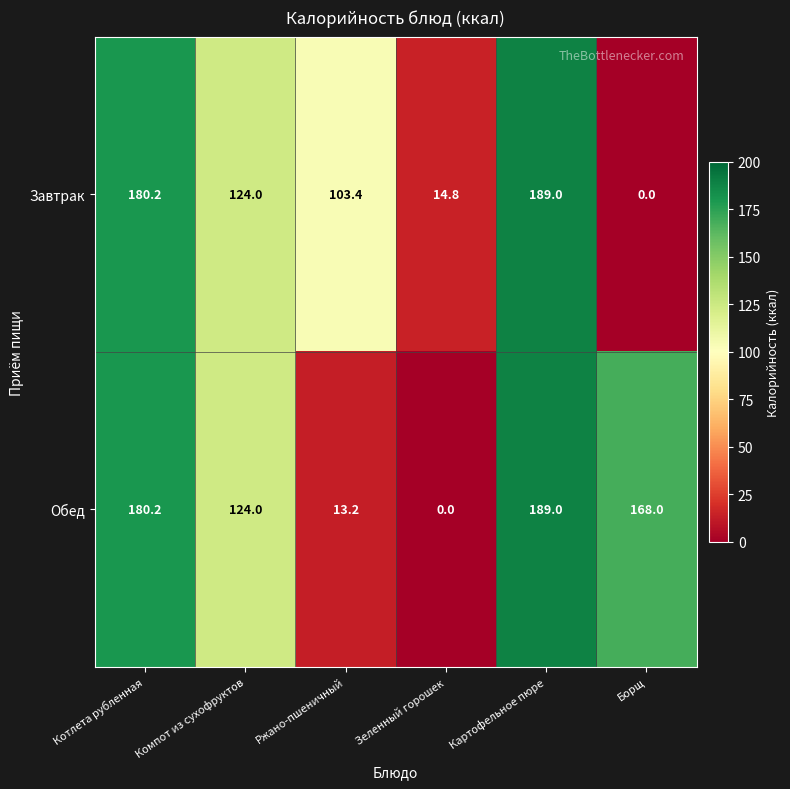

Which series changed the most between Ржано-пшеничный and Картофельное пюре?

Обед